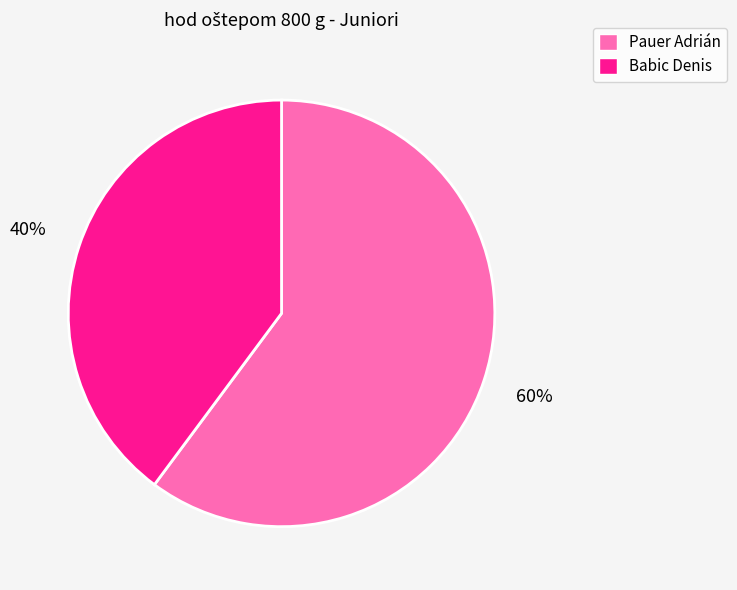

The Pauer Adrián slice represents 65% of the pie. True or false?

False